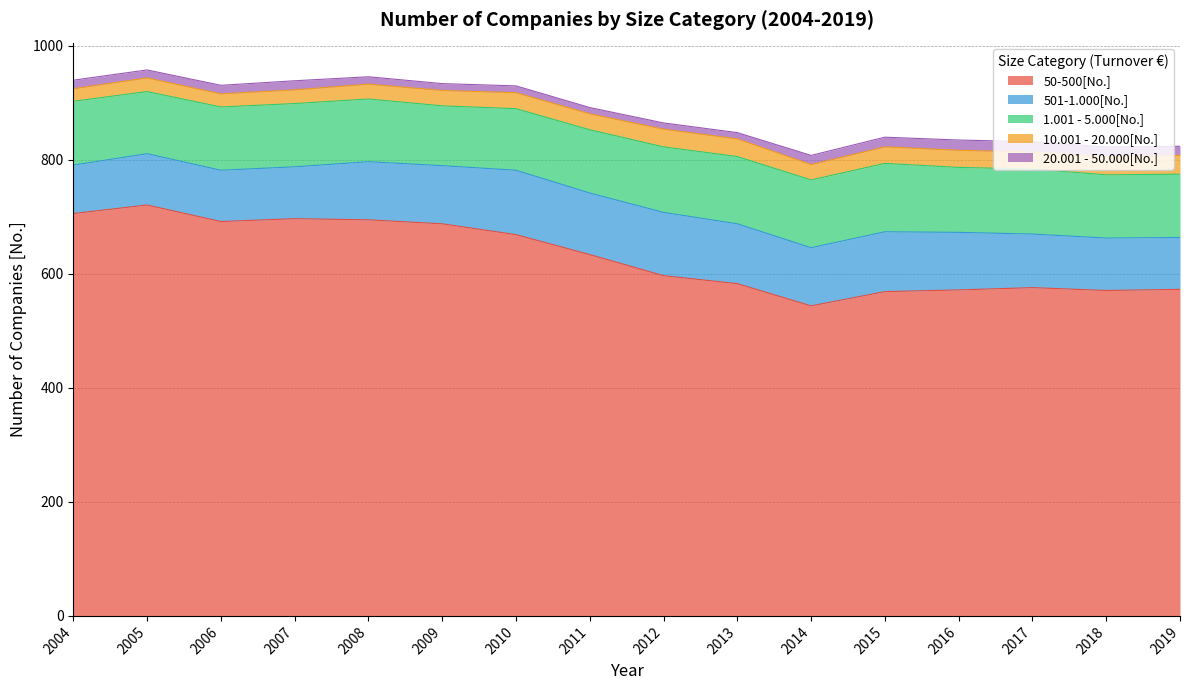

The 501-1.000[No.] series shows 25 at 2015. True or false?

False